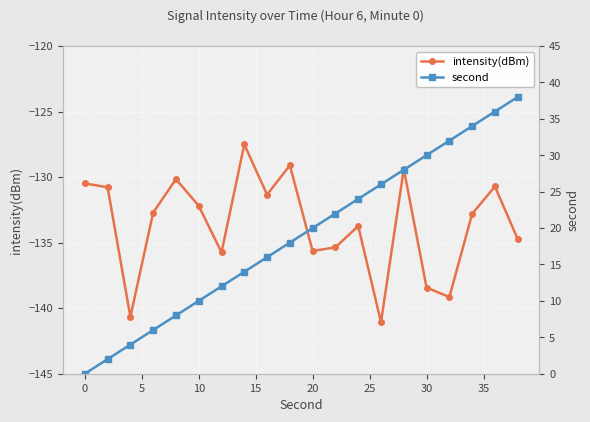

What is the lowest value of the intensity(dBm) series?

-141.1